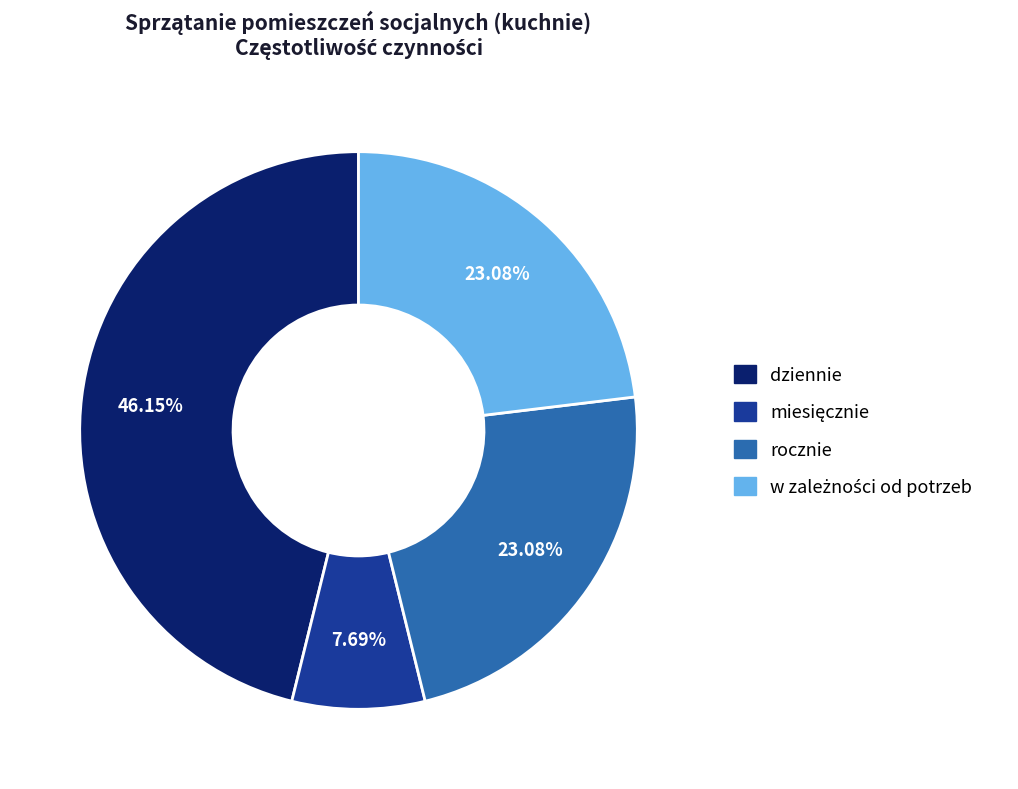

Between dziennie and rocznie, which is larger?

dziennie